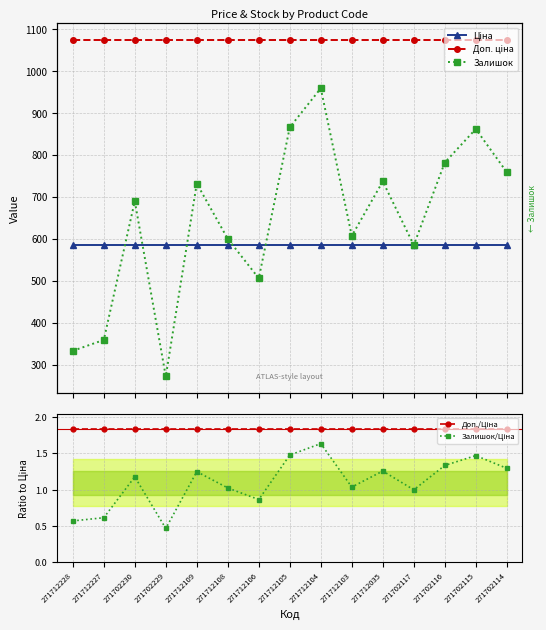

Reading right to left, list all the values displayed in this chart.

Ціна: 586.0	586.0	586.0	586.0	586.0	586.0	586.0	586.0	586.0	586.0	586.0	586.0	586.0	586.0	586.0
Доп. ціна: 1074.5	1074.5	1074.5	1074.5	1074.5	1074.5	1074.5	1074.5	1074.5	1074.5	1074.5	1074.5	1074.5	1074.5	1074.5
Залишок: 759.0	862.0	782.0	585.0	737.0	607.0	959.0	866.0	506.0	600.0	732.0	272.0	690.0	359.0	333.0
Доп./Ціна: 1.8	1.8	1.8	1.8	1.8	1.8	1.8	1.8	1.8	1.8	1.8	1.8	1.8	1.8	1.8
Залишок/Ціна: 1.3	1.5	1.3	1.0	1.3	1.0	1.6	1.5	0.9	1.0	1.2	0.5	1.2	0.6	0.6